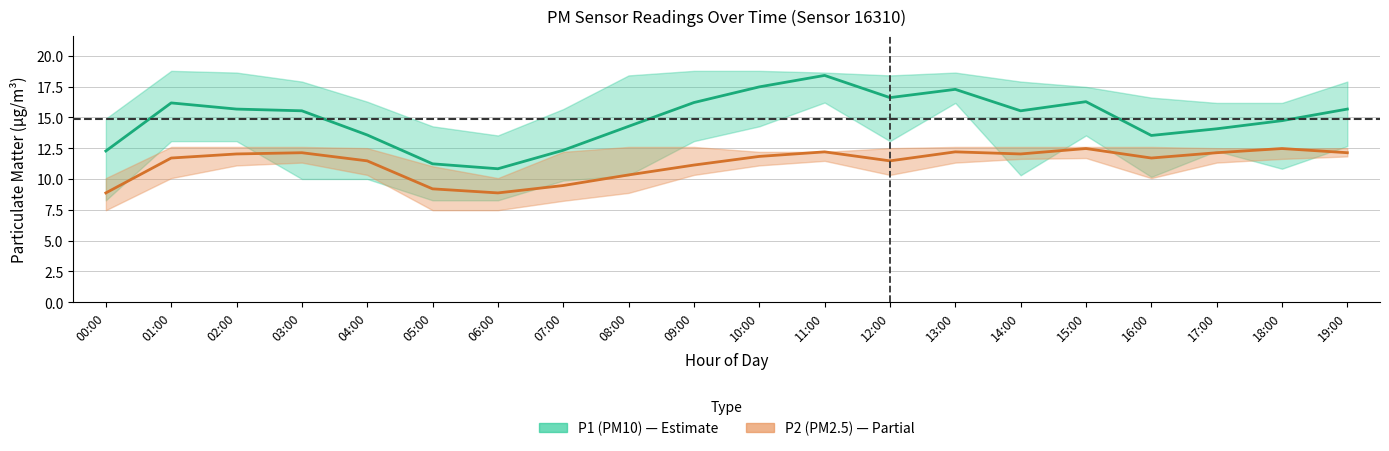

What is the value of the P2 mid point at the 20th from the left?

12.1